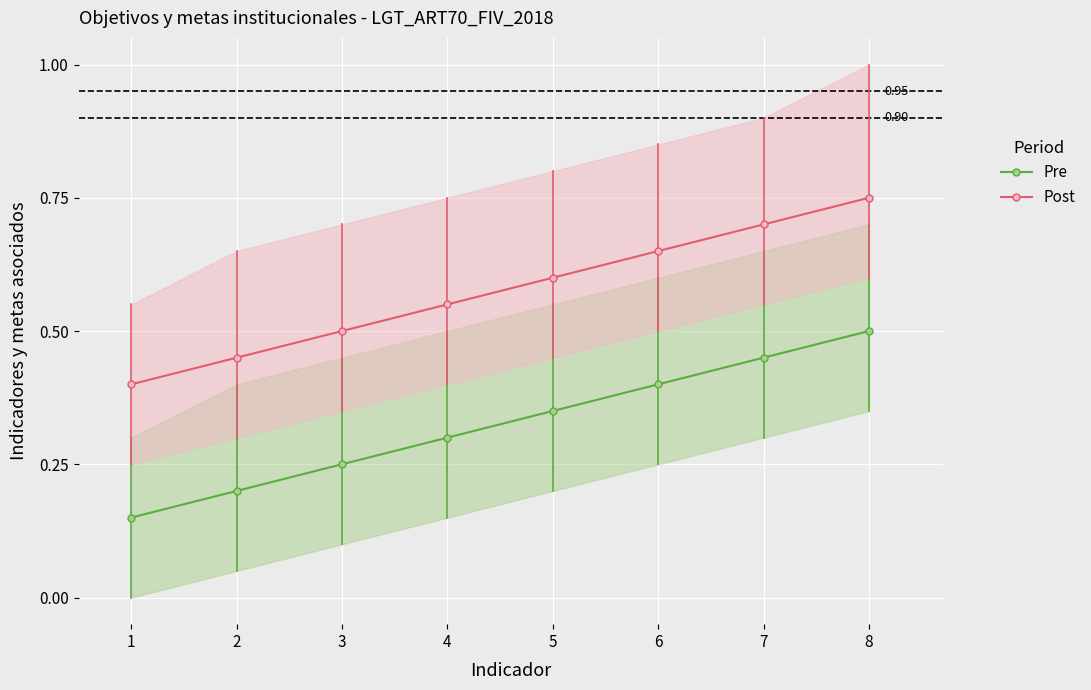

Count the number of data series in this chart.

2